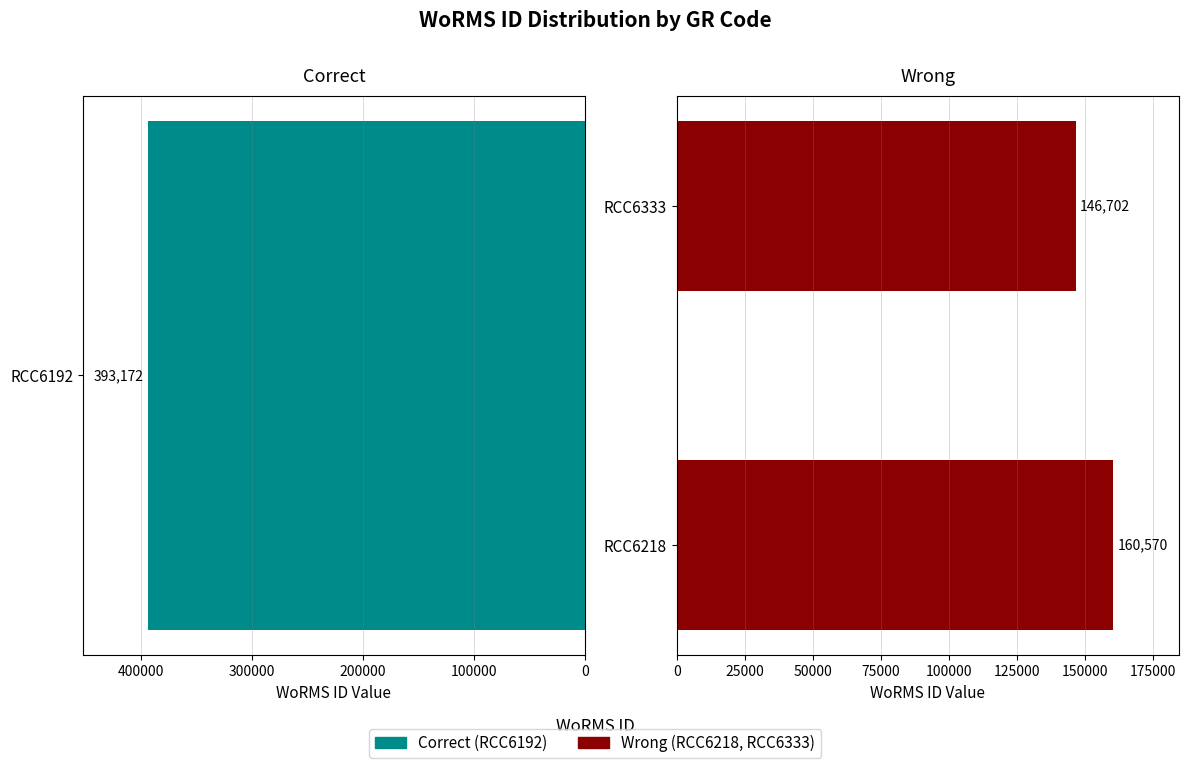

Is it true that the value at RCC6333 is 258306?

False